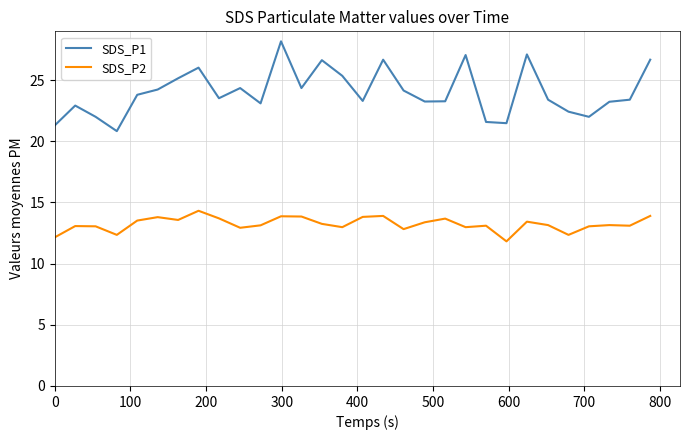

Which series has the largest total across all categories?

SDS_P1